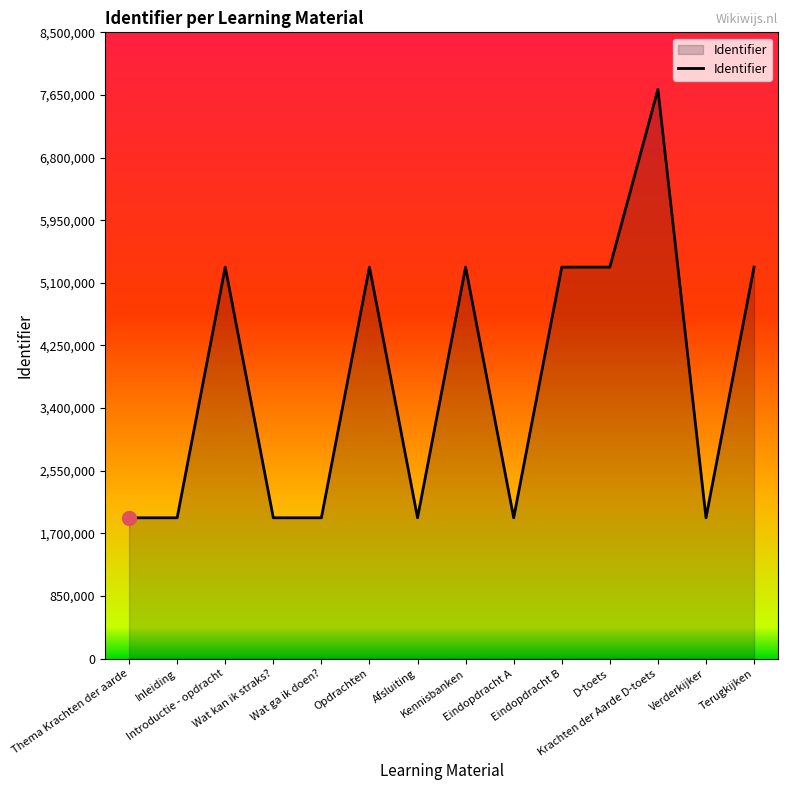

What is the minimum value shown in the chart?

1911740